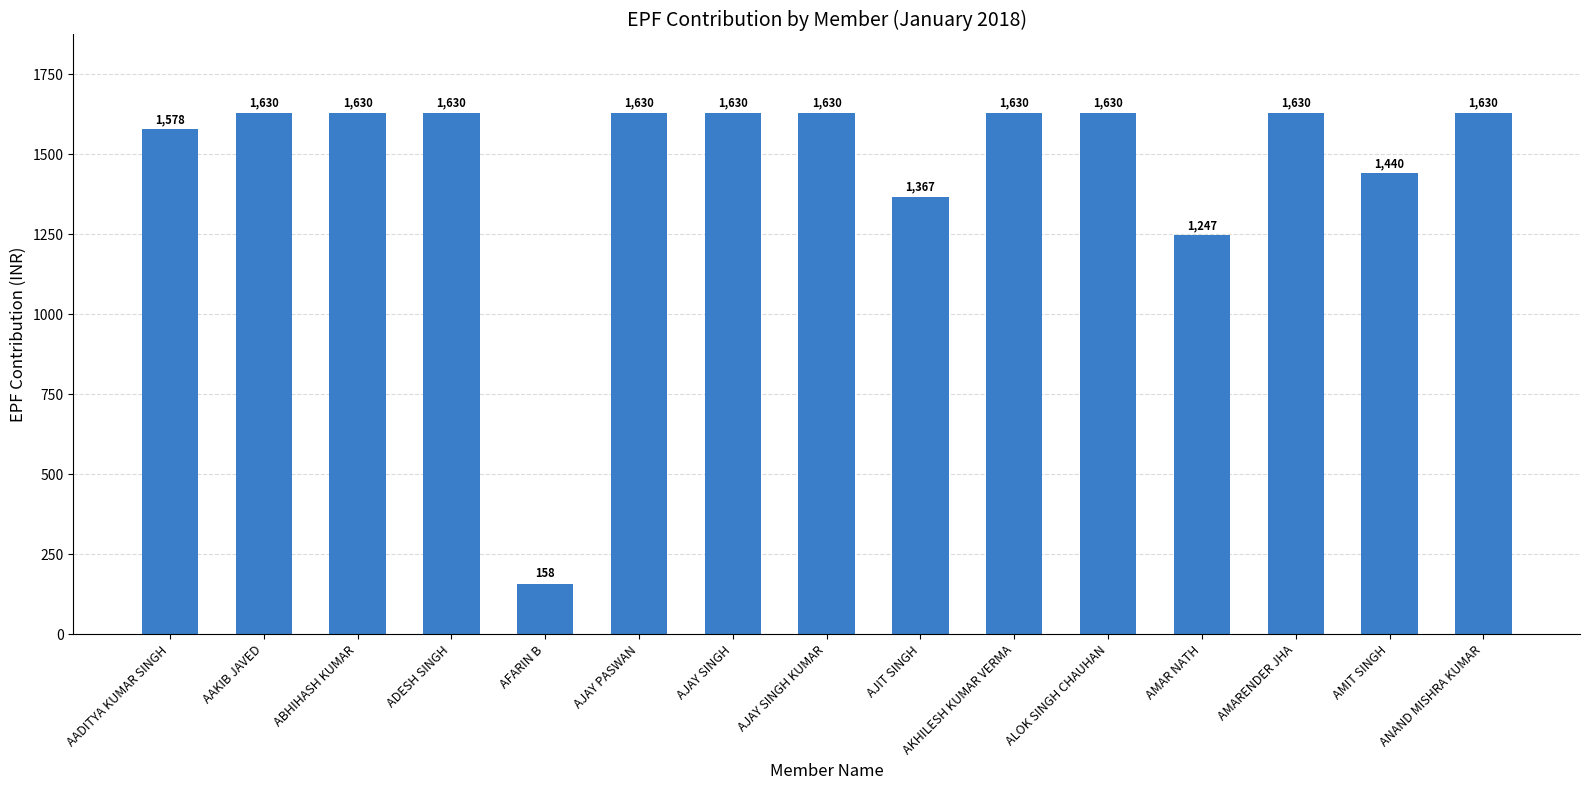

What is the change in value from AMIT SINGH to ANAND MISHRA KUMAR?

+190